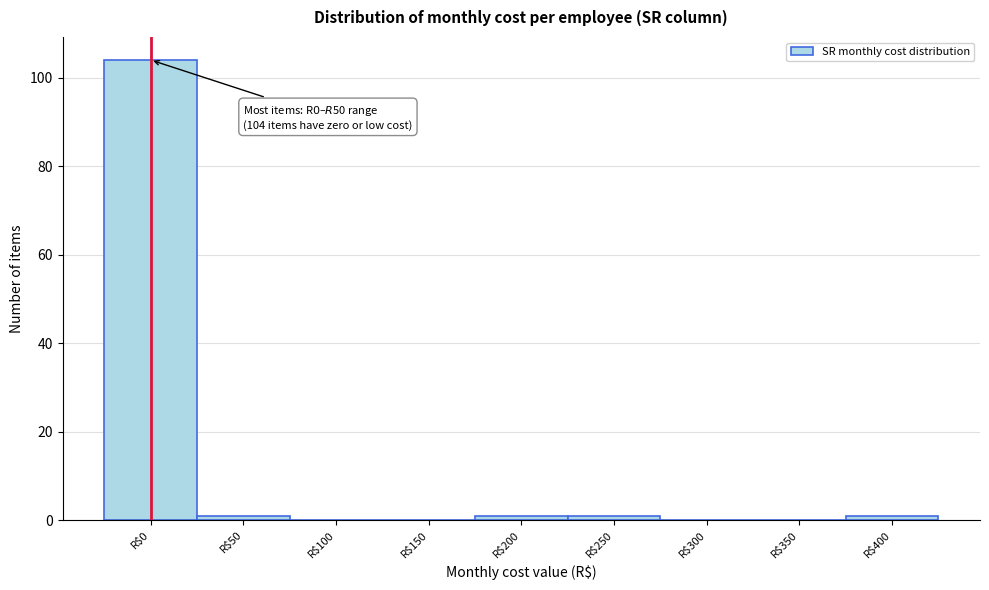

What is the greatest value displayed?

104